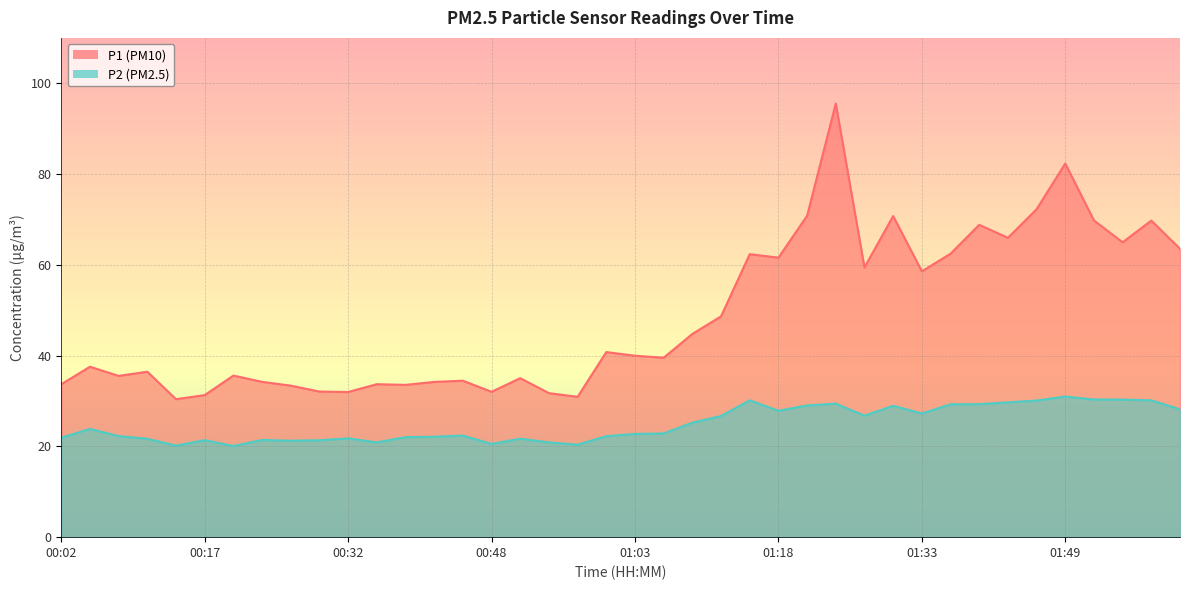

Reading left to right, what are all the values shown in this chart?

P1: 33.7	37.5	35.5	36.5	30.4	31.3	35.6	34.2	33.4	32.1	32.0	33.7	33.5	34.2	34.5	32.0	35.0	31.7	30.9	40.8	40.0	39.5	44.8	48.6	62.4	61.6	70.8	95.5	59.4	70.8	58.6	62.5	68.8	66.0	72.2	82.3	69.8	65.0	69.8	63.5
P2: 21.9	23.9	22.3	21.7	20.2	21.4	20.1	21.4	21.2	21.4	21.8	20.9	22.1	22.1	22.4	20.6	21.7	20.9	20.4	22.2	22.8	22.9	25.2	26.7	30.1	27.9	29.0	29.4	26.8	28.9	27.2	29.3	29.3	29.7	30.1	31.0	30.3	30.3	30.1	28.2